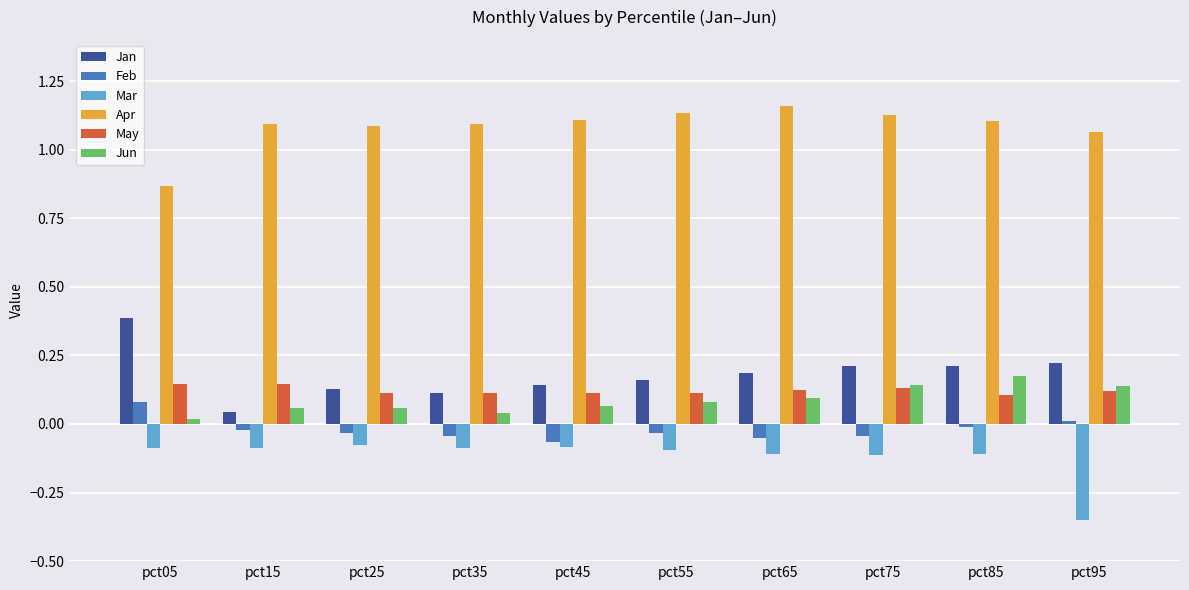

How many groups of bars are there?

10